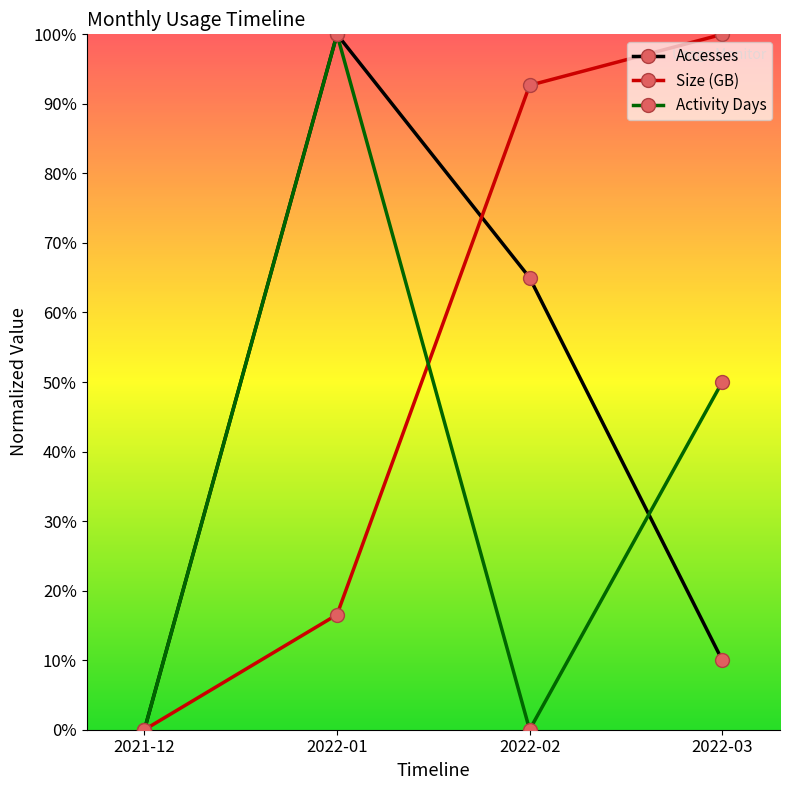

Read the Accesses value at 2022-01.

1.0